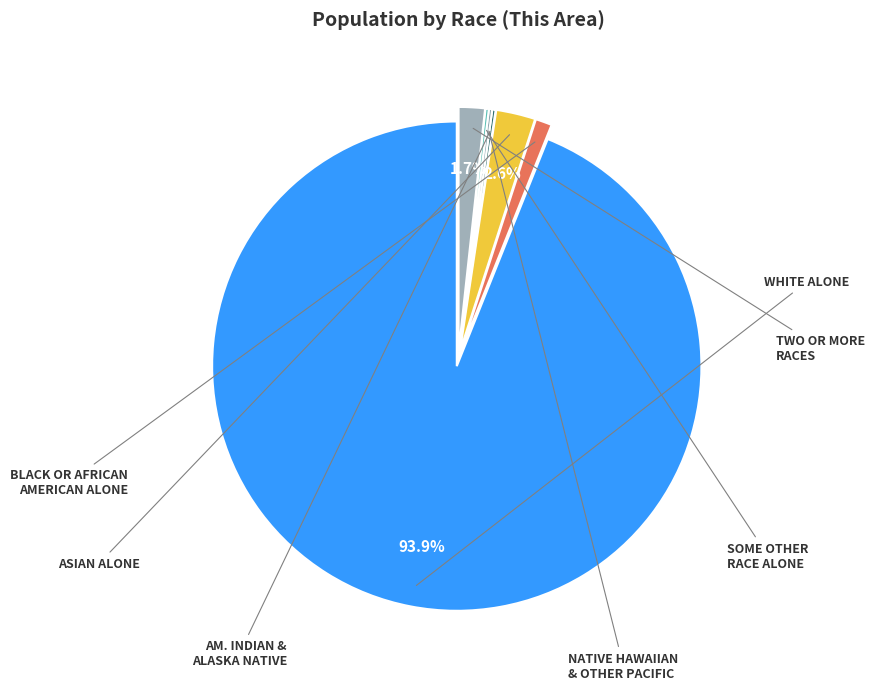

To the nearest percent, what is the average slice percentage?

14%